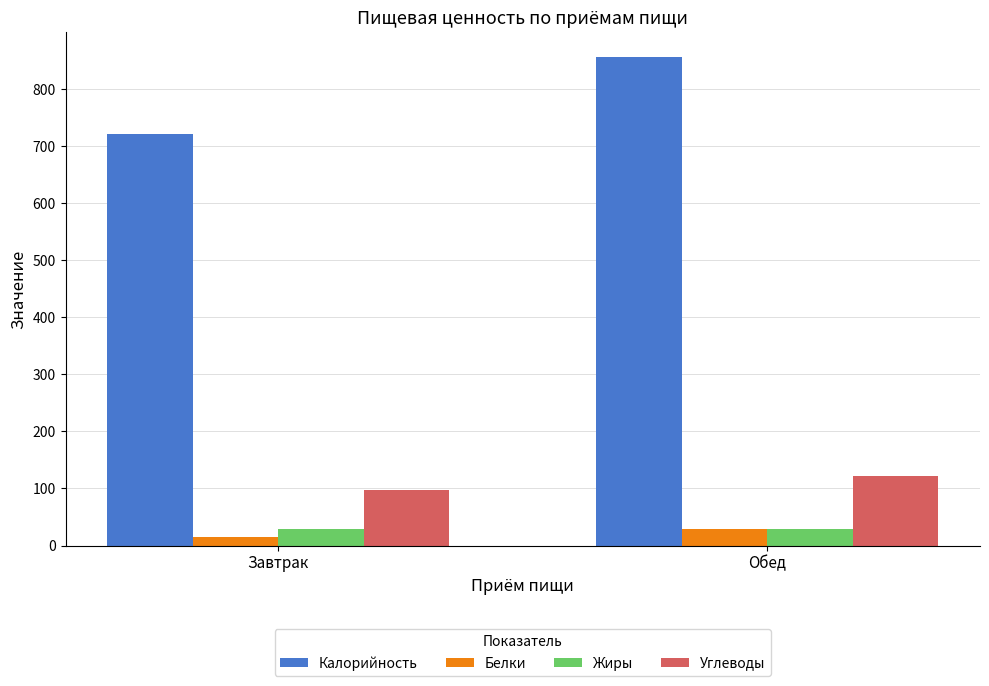

Is the value of Жиры at Обед greater than the value of Углеводы at Завтрак?

No